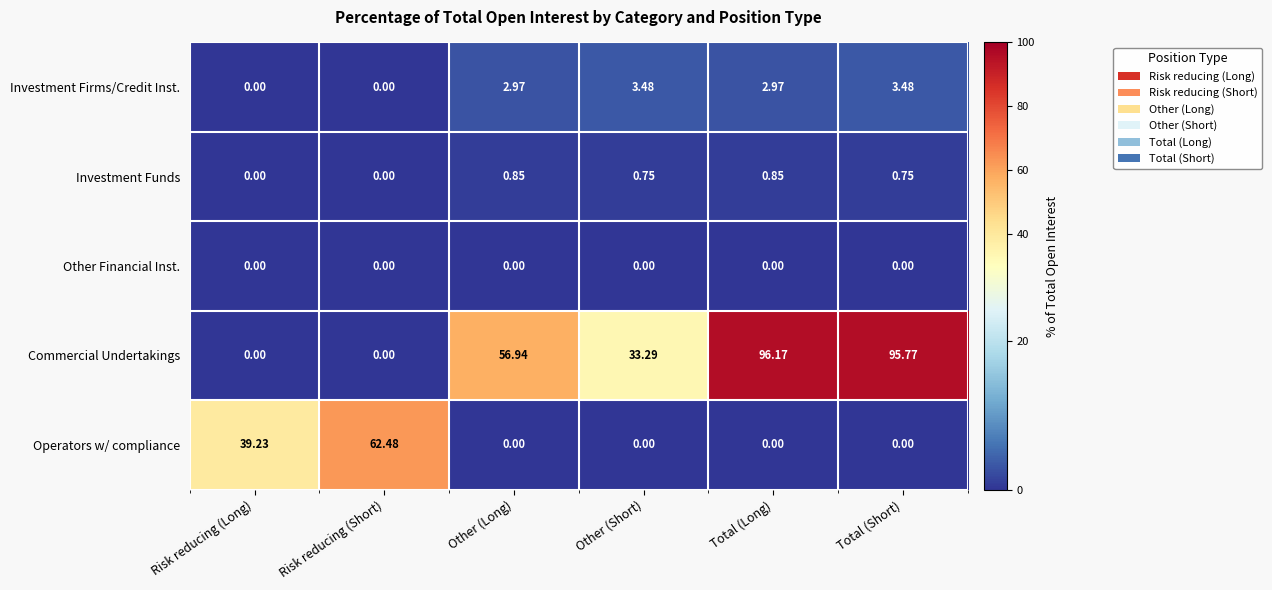

Which category has the highest value across all series?

Total (Long)